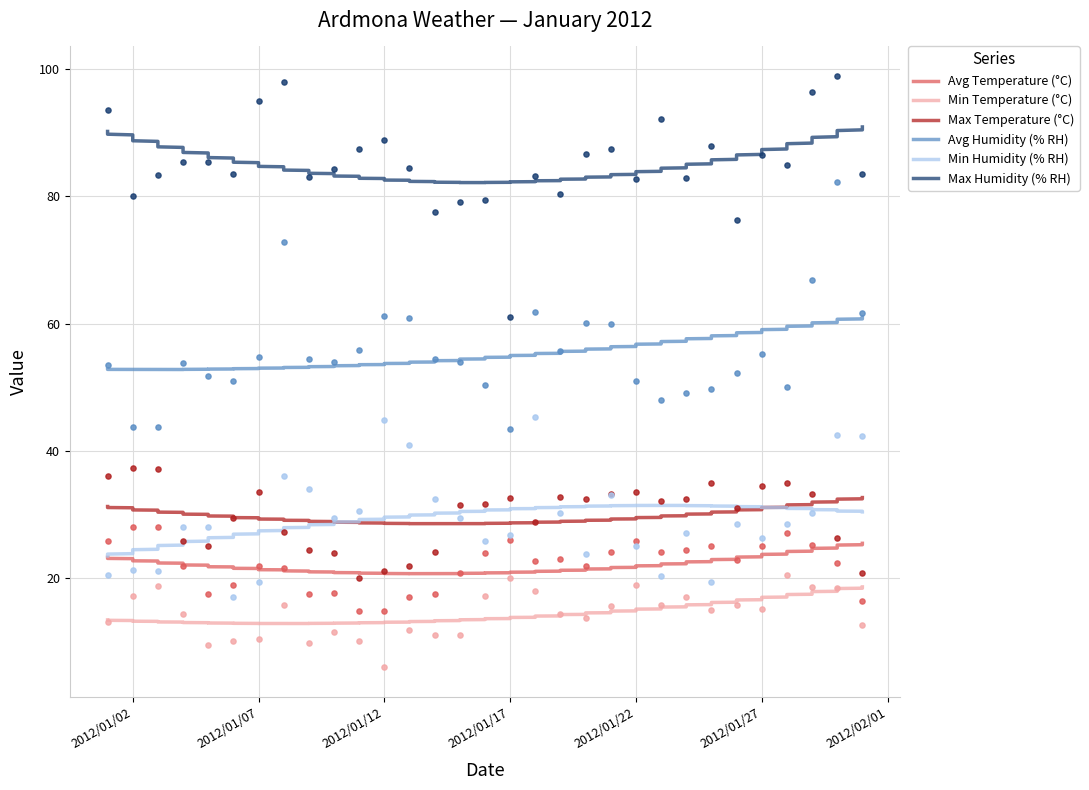

Which series has the largest total across all categories?

Max Humidity (% RH)